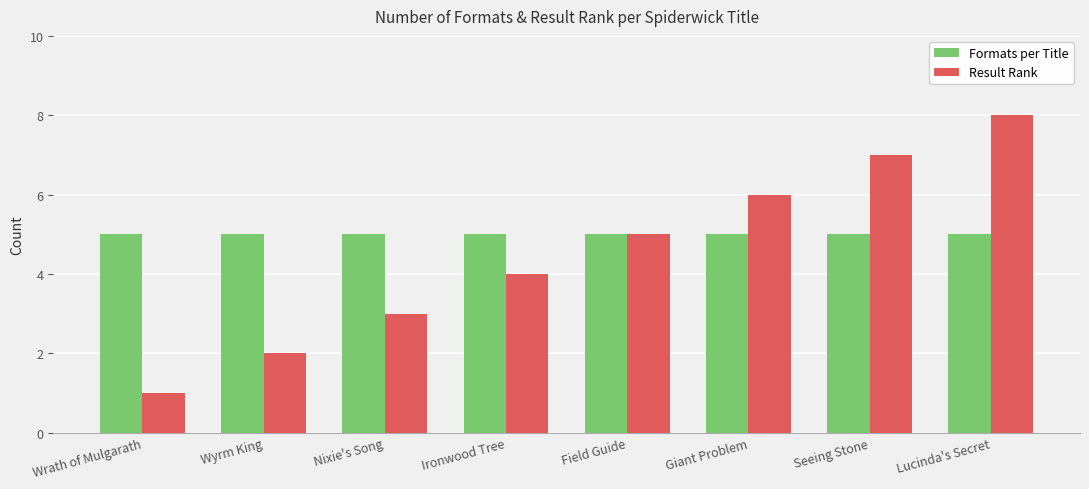

Reading right to left, extract all data points from this chart.

Formats per Title: 5	5	5	5	5	5	5	5
Result Rank: 8	7	6	5	4	3	2	1